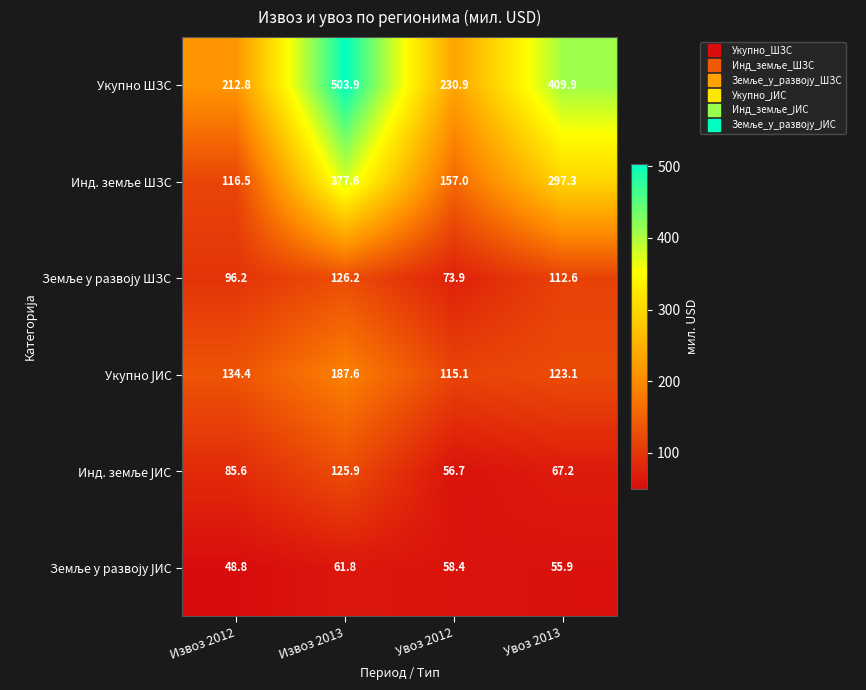

How many data points does each series have?

4